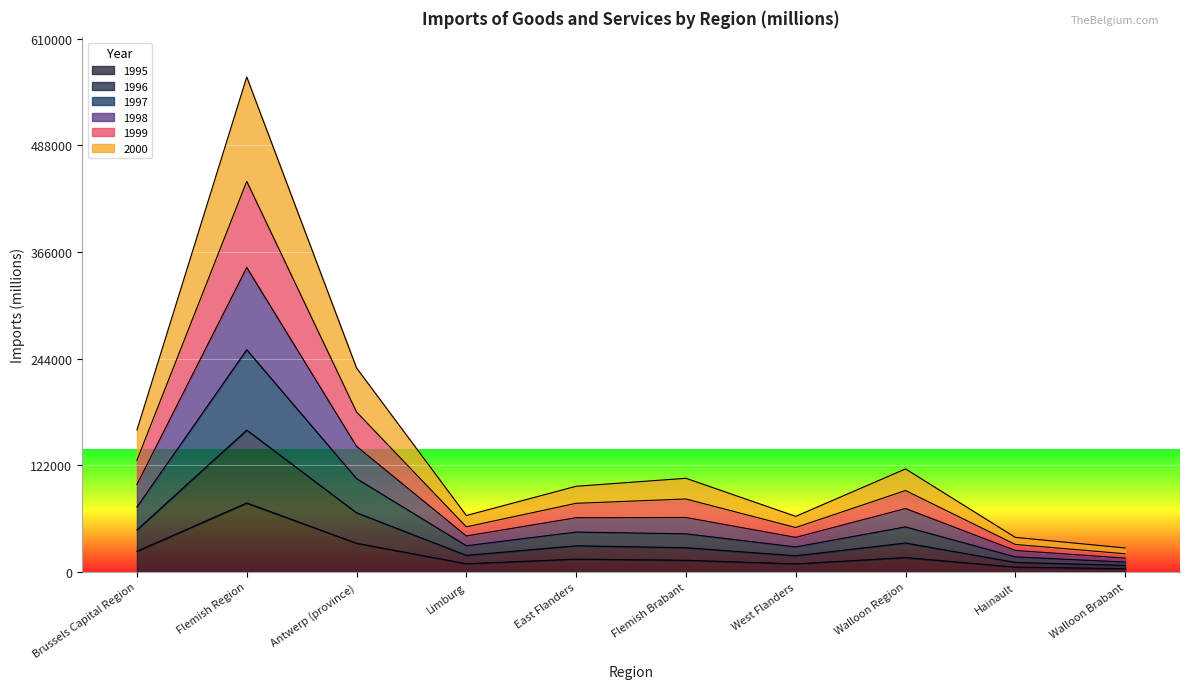

The 1996 series shows 7355.0 at Walloon Brabant. True or false?

True